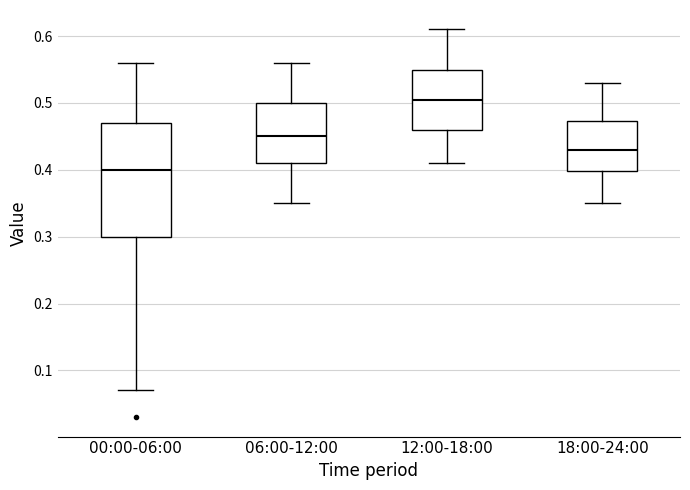

Where is the upper edge of the box for 12:00-18:00 on the y-axis? The values are not printed on the chart, so give them approximately, as read against the axis.

0.55